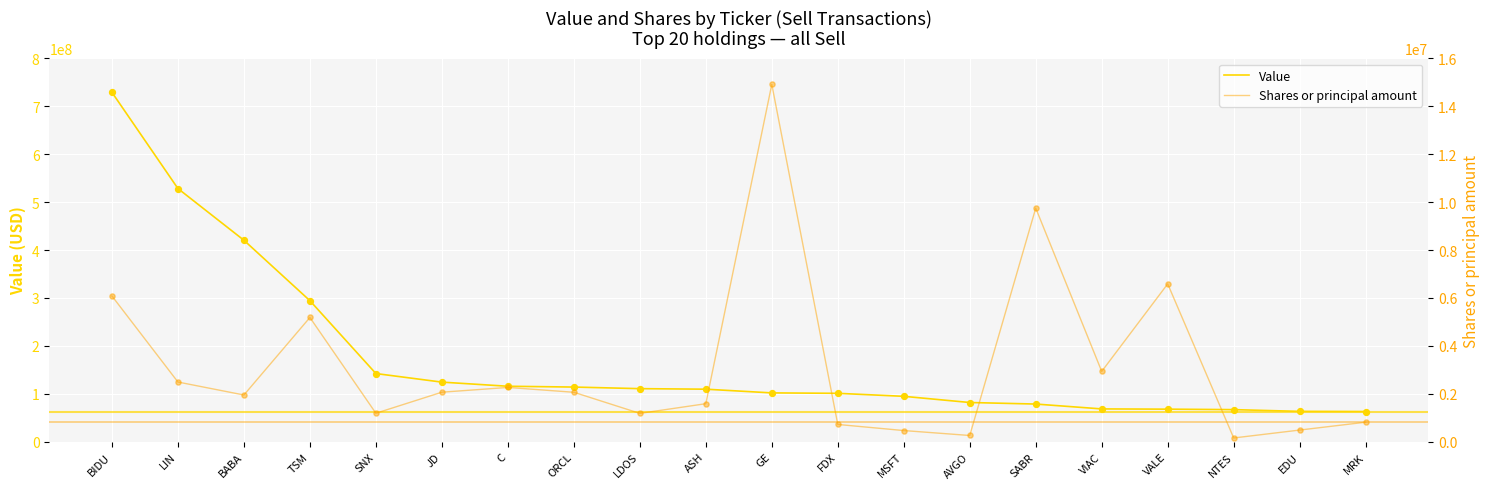

At how many categories does at least one series exceed 357060920?

3